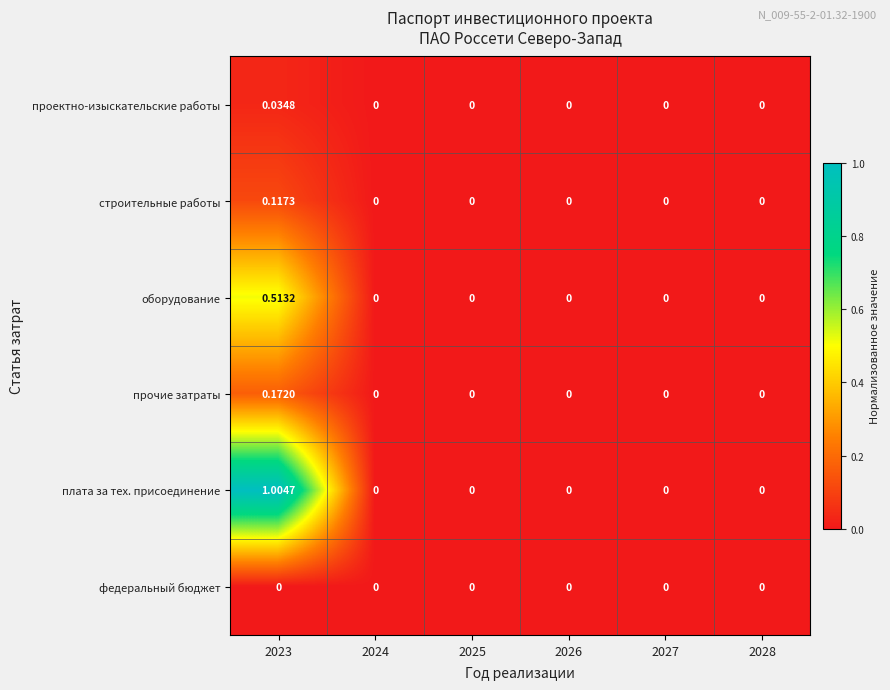

Which series has the widest spread of values?

плата за тех. присоединение